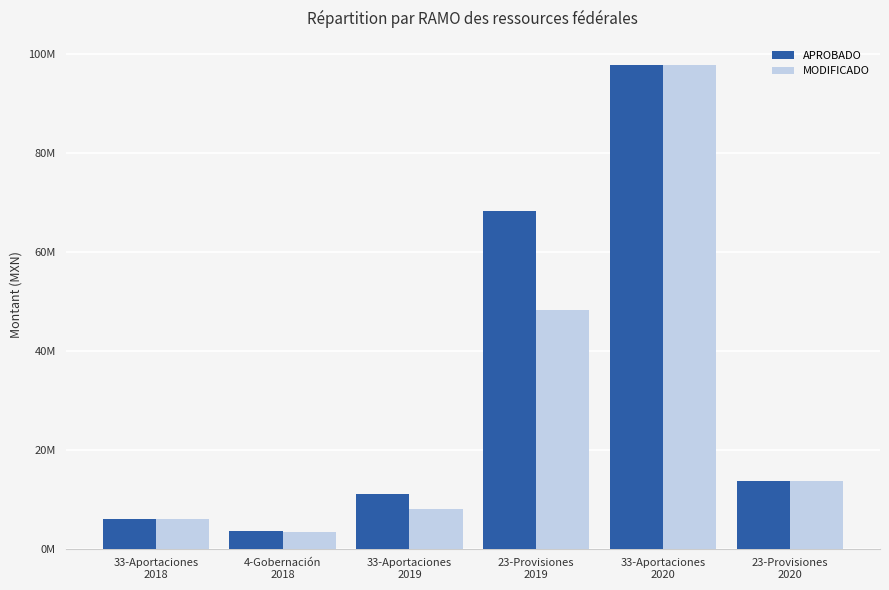

Which series changed the most between 23-Provisiones
2019 and 33-Aportaciones
2020?

MODIFICADO